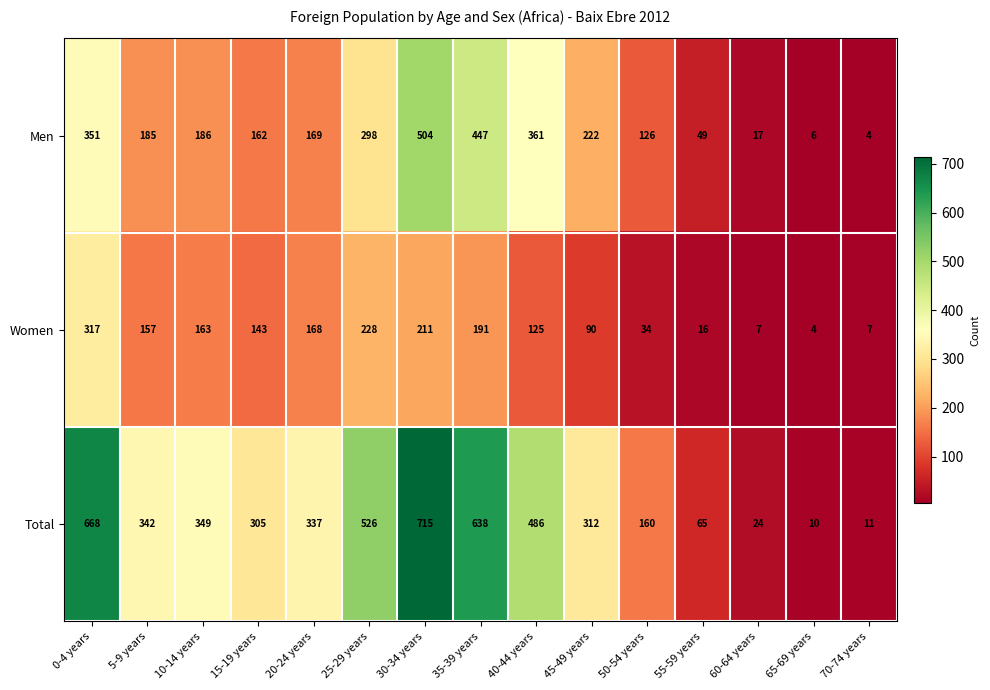

Is it true that Men equals 186 at 10-14 years?

True